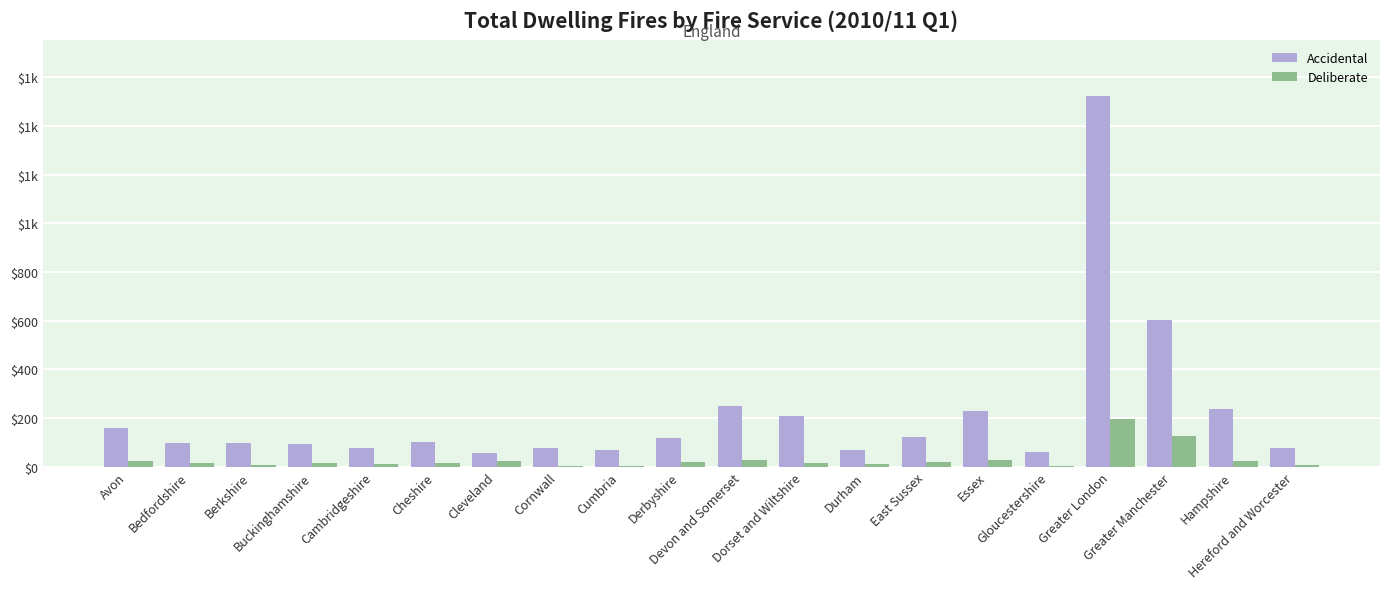

Does the chart contain stacked bars?

No